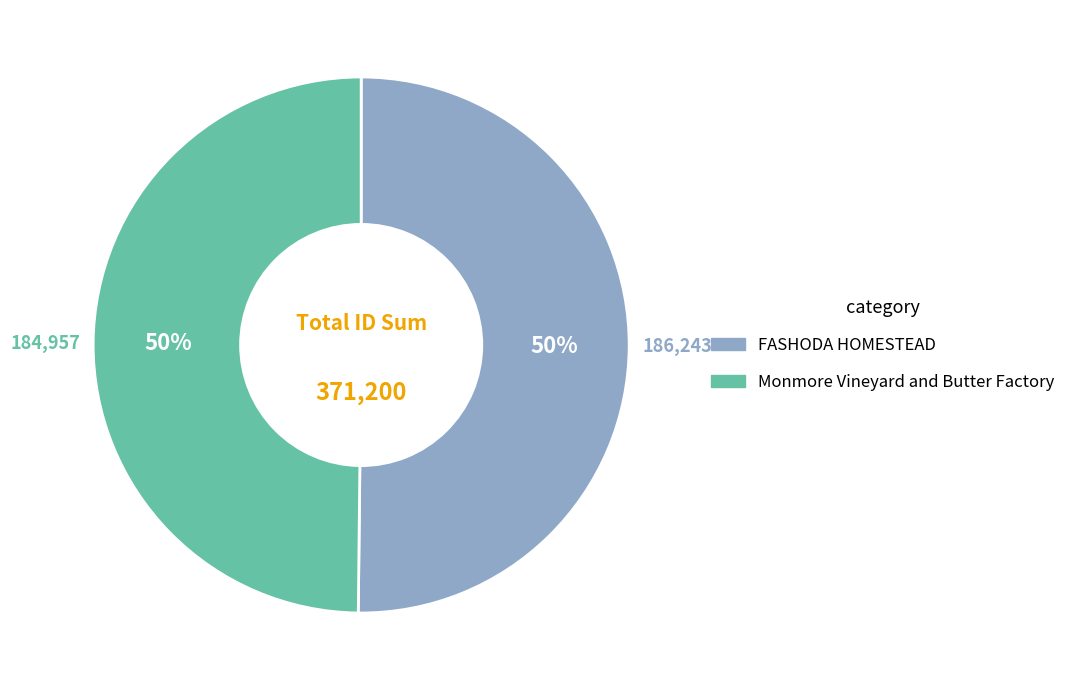

To the nearest percent, what is the combined percentage of FASHODA HOMESTEAD and Monmore Vineyard and Butter Factory?

100%